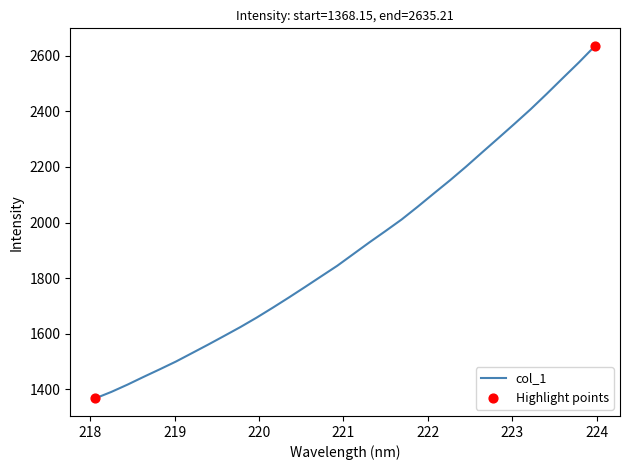

What is the smallest value displayed?

1368.2